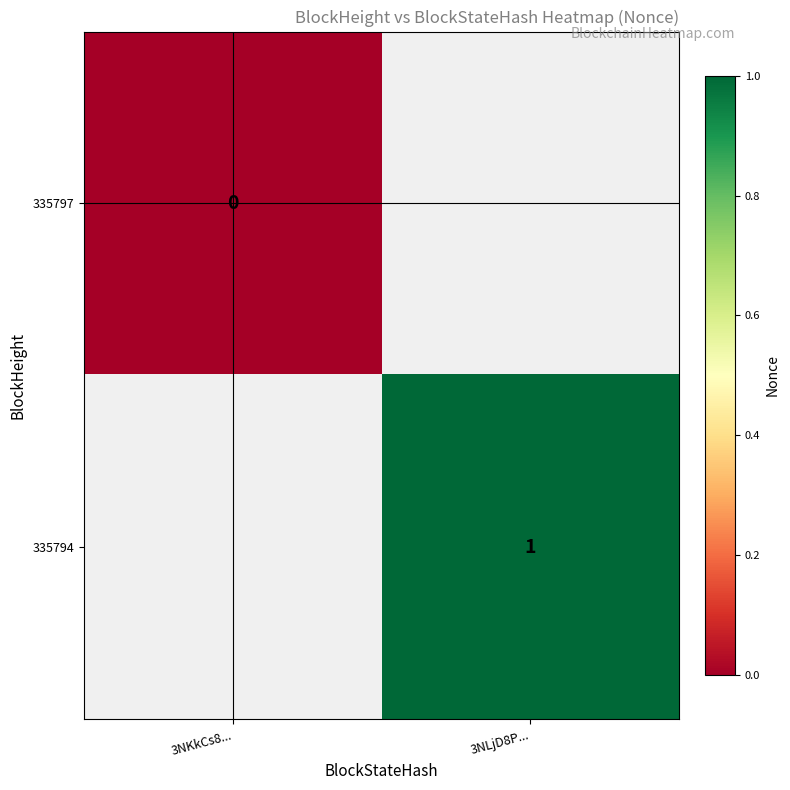

True or false: 335794 has a value of 1.5 at 3NLjD8P....

False